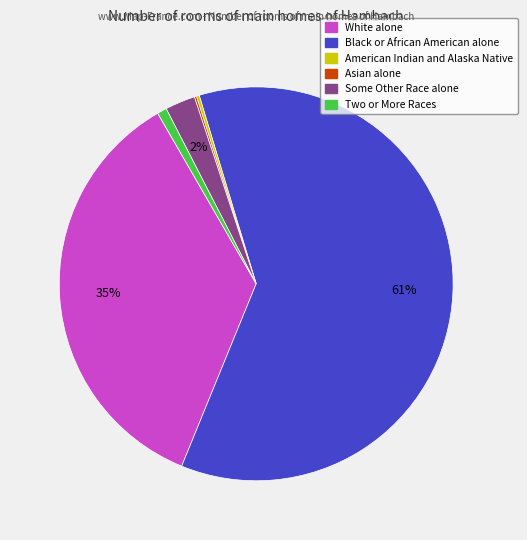

Is it true that White alone is 35% of the pie?

True